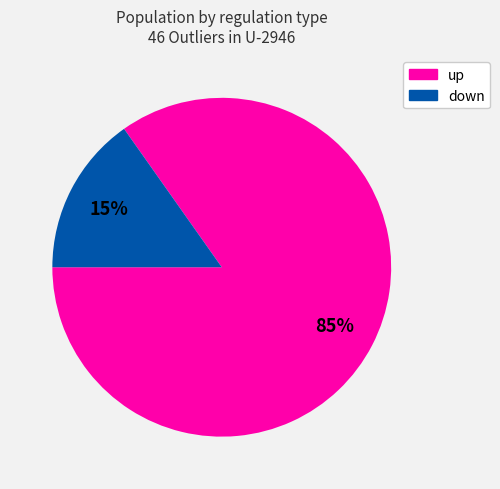

Between up and down, which is larger?

up